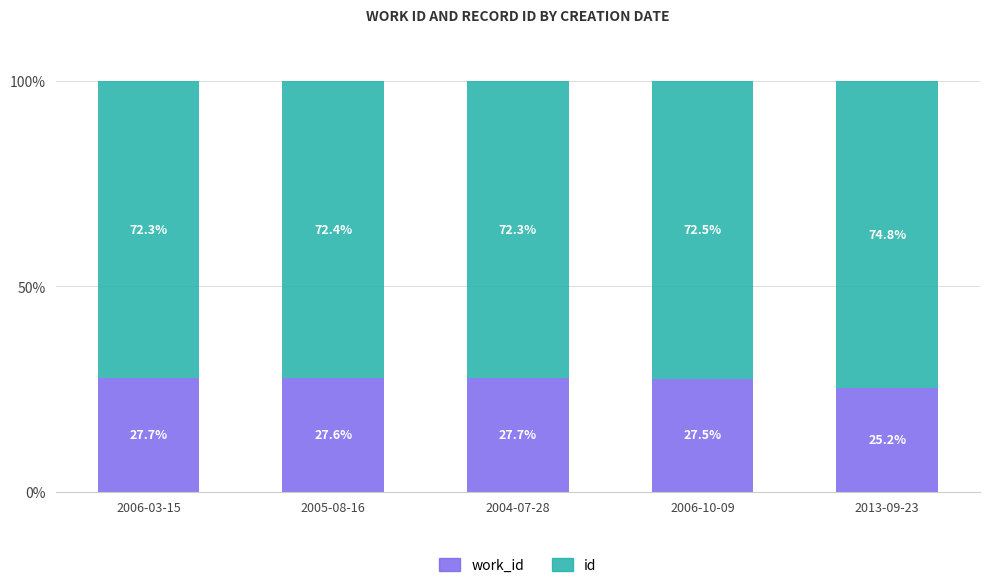

What are all the series names shown in the legend?

work_id, id